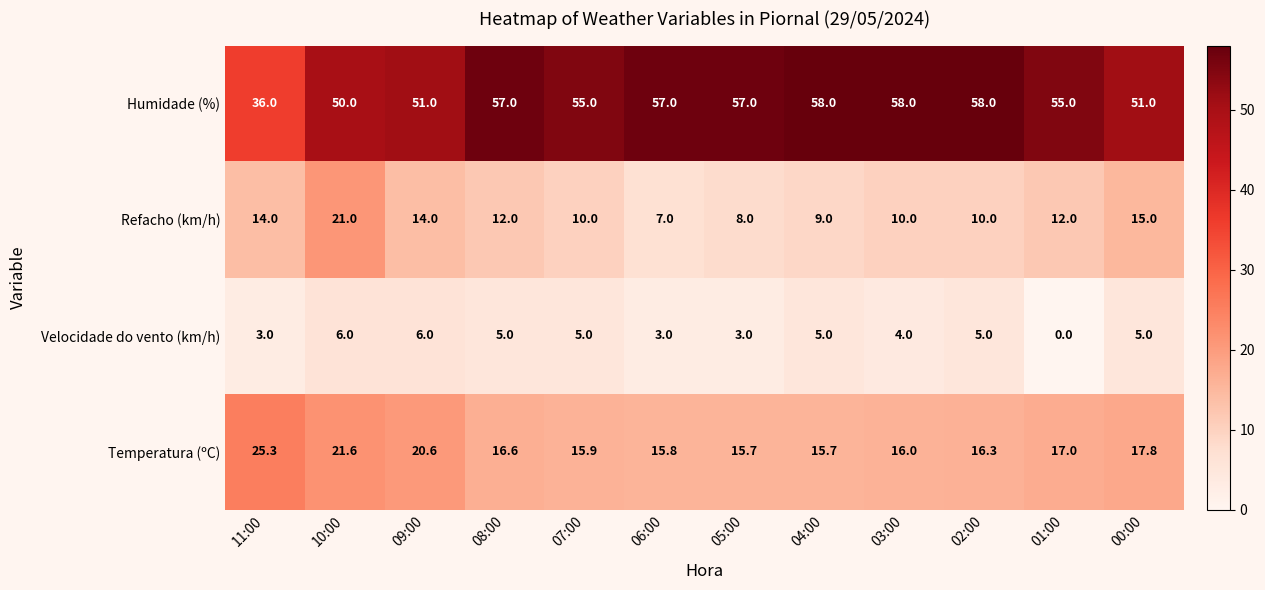

What is the difference between the highest and lowest values at 09:00?

45.0